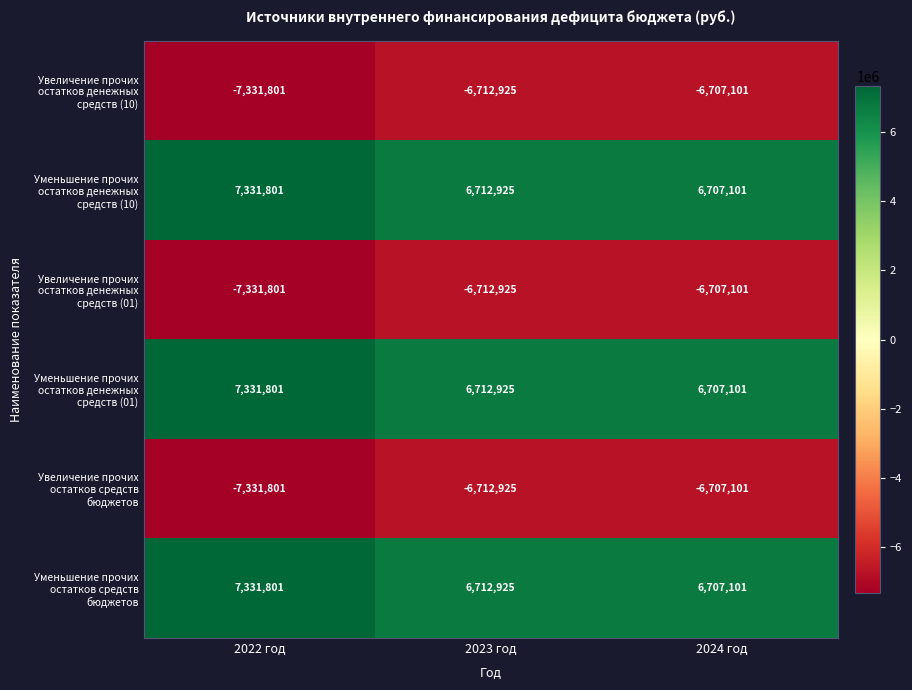

At which category does the chart reach its peak across all series?

2022 год